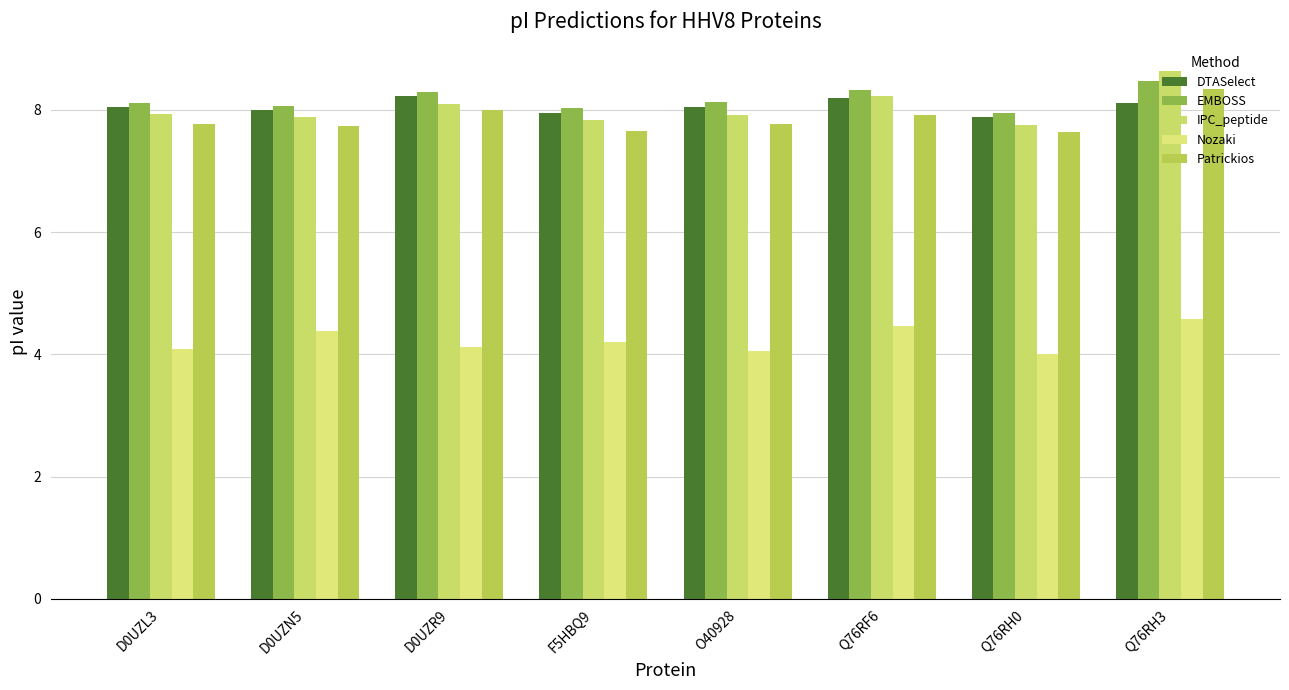

What is the average value of the DTASelect series?

8.1